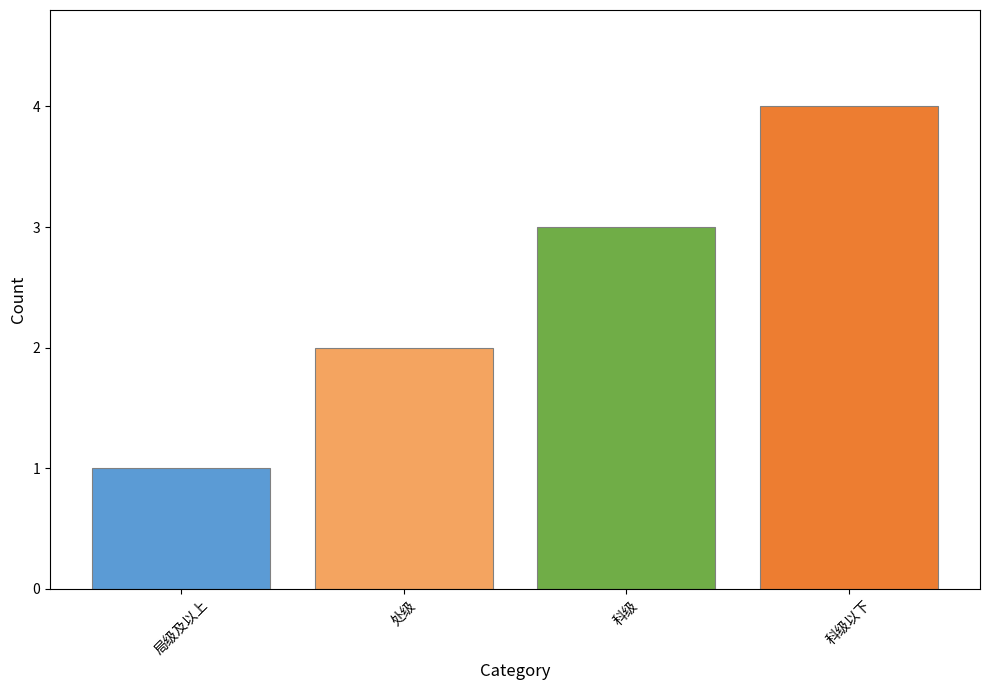

List the labels in order of value, largest first.

科级以下, 科级, 处级, 局级及以上